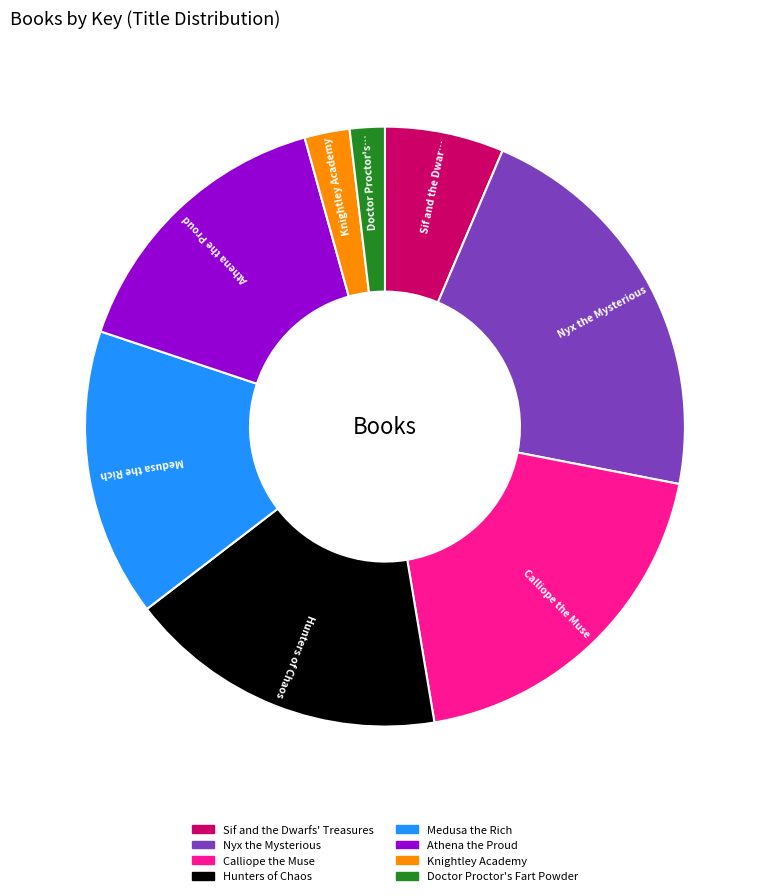

True or false: Medusa the Rich accounts for 16% of the total.

True